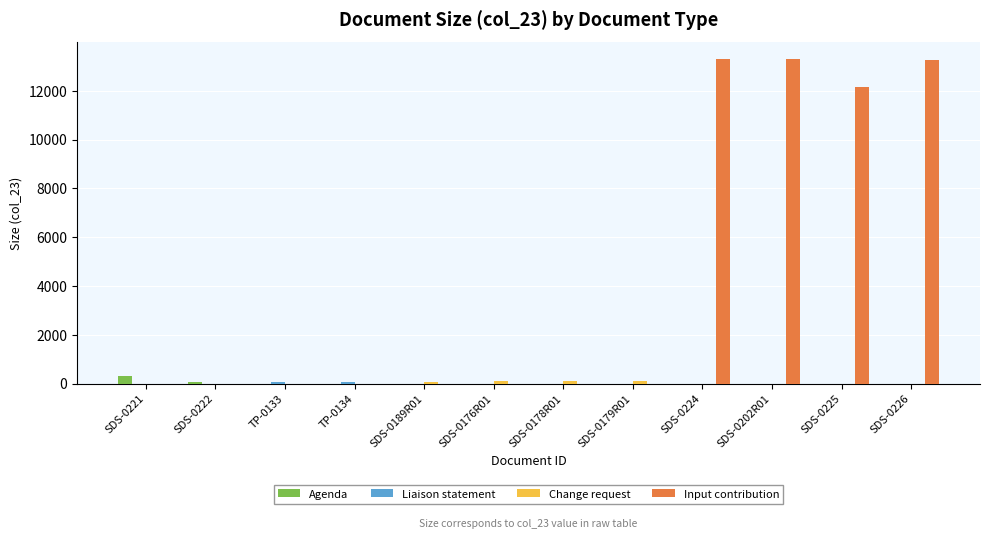

How many data points does each series have?

12